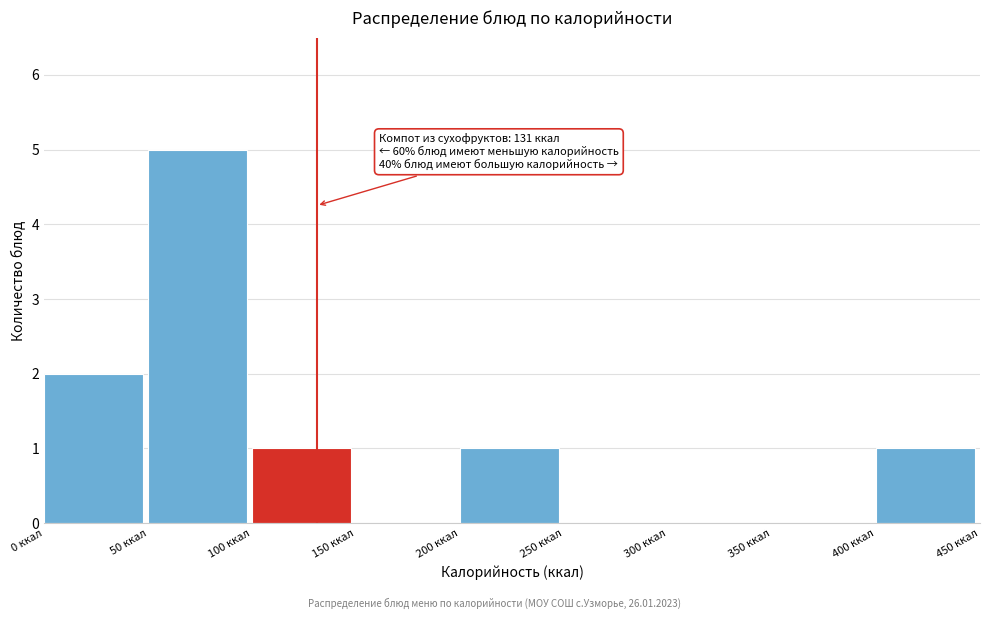

Over which range of the x-axis is the bar tallest?

50 to 100